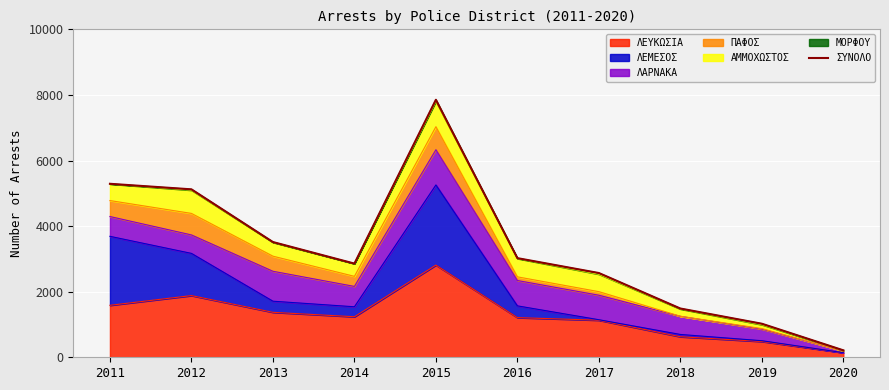

Which label corresponds to the smallest value in the chart?

2020